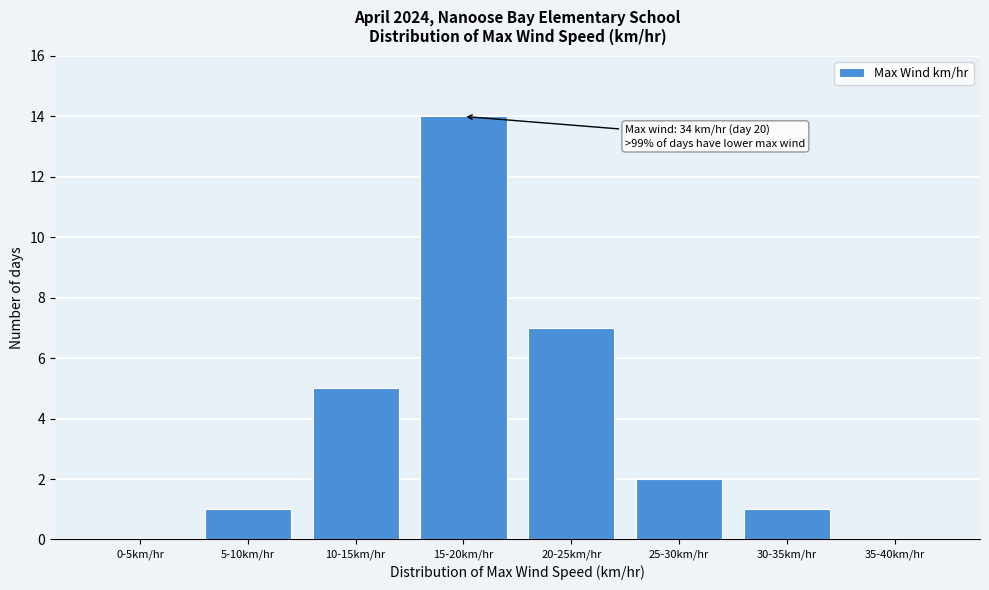

Reading right to left, transcribe all the data shown in this chart.

35-40km/hr=0	30-35km/hr=1	25-30km/hr=2	20-25km/hr=7	15-20km/hr=14	10-15km/hr=5	5-10km/hr=1	0-5km/hr=0